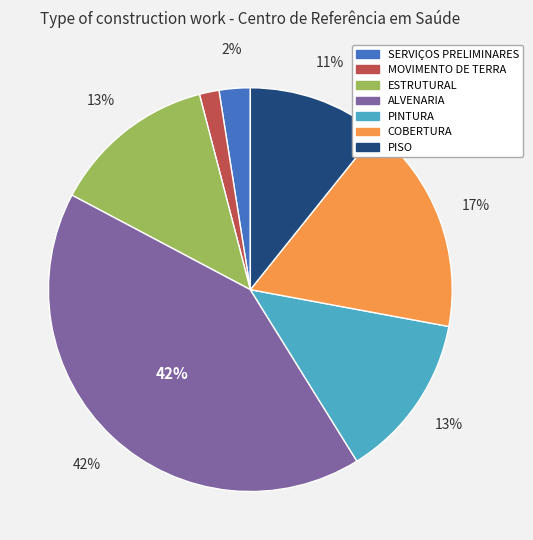

Is it true that PINTURA is 13% of the pie?

True